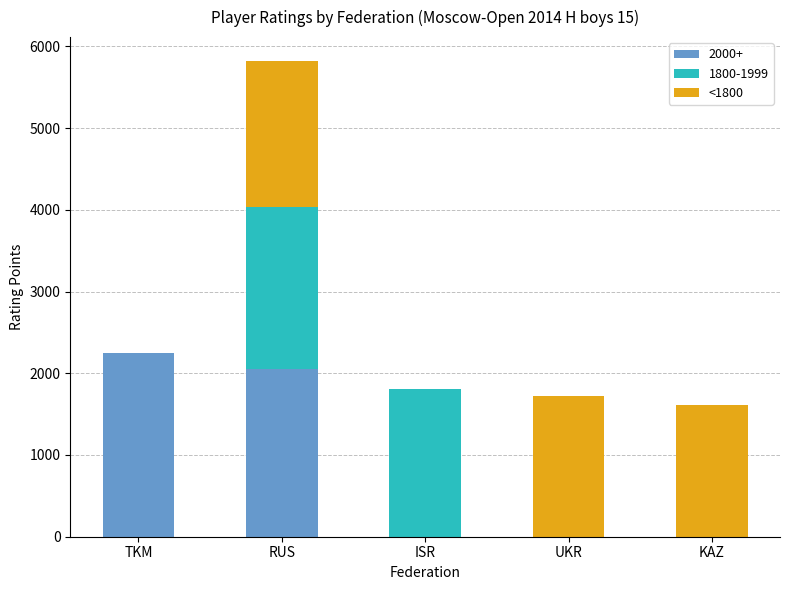

True or false: 2000+ has a value of 0 at ISR.

True